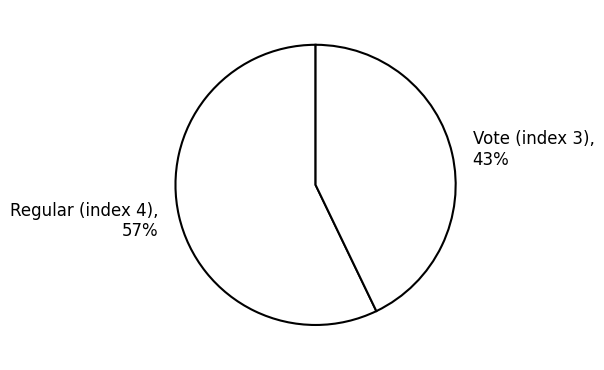

To the nearest percent, what is the difference between the largest and smallest slice percentages?

14%